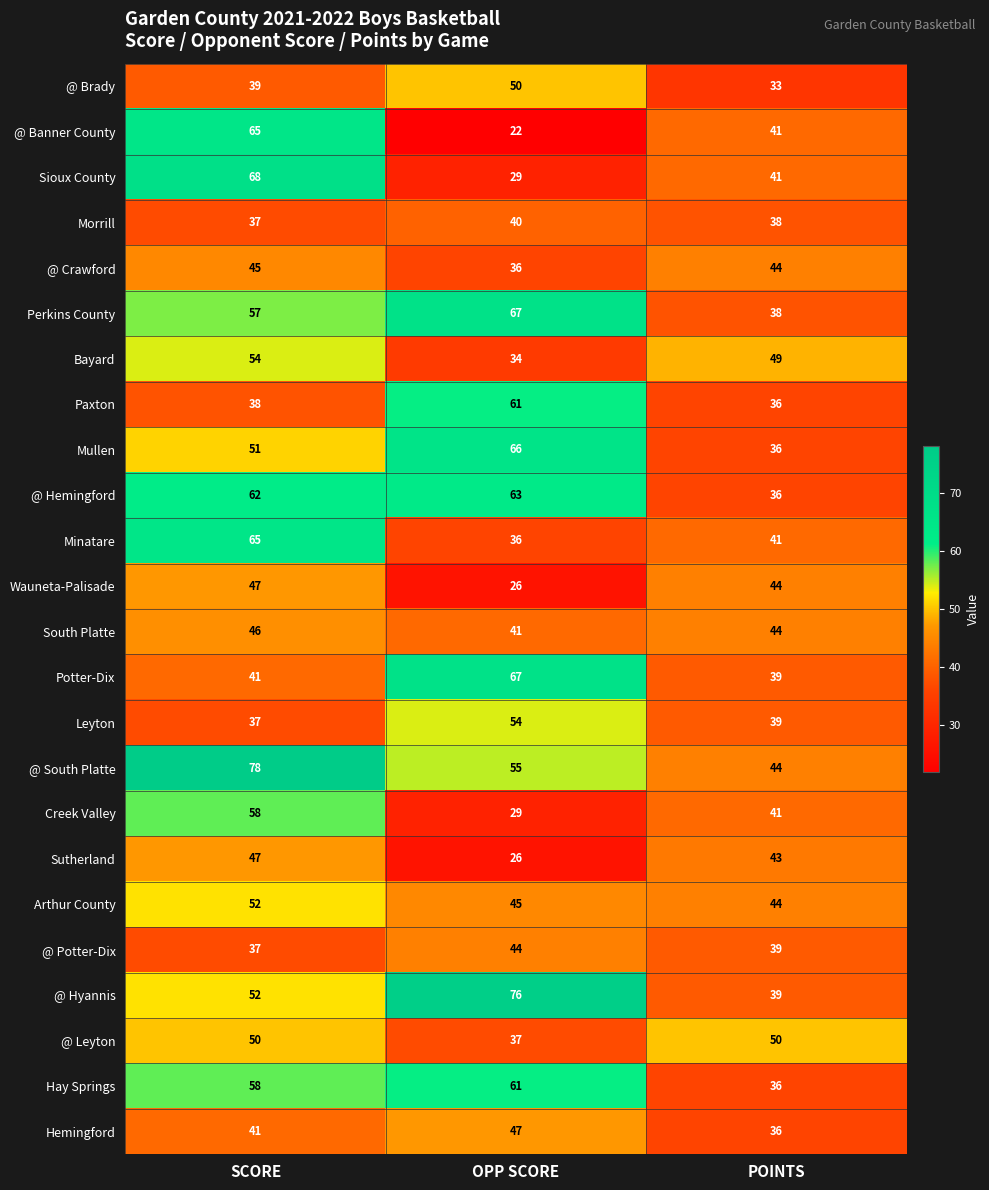

What is the sum of all Sutherland values?

116